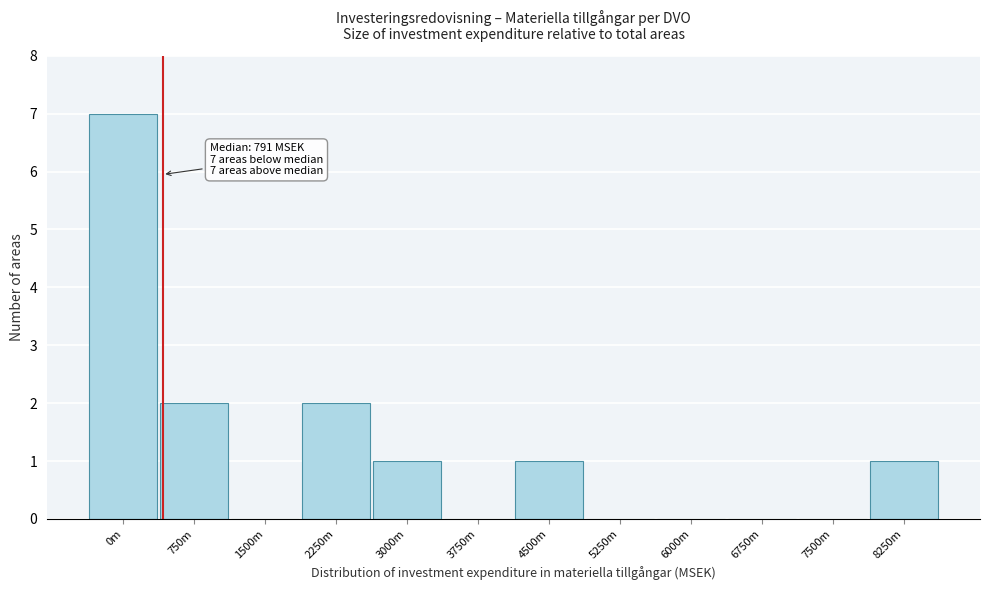

Reading left to right, what are all the values shown in this chart?

0m=7	750m=2	1500m=0	2250m=2	3000m=1	3750m=0	4500m=1	5250m=0	6000m=0	6750m=0	7500m=0	8250m=1